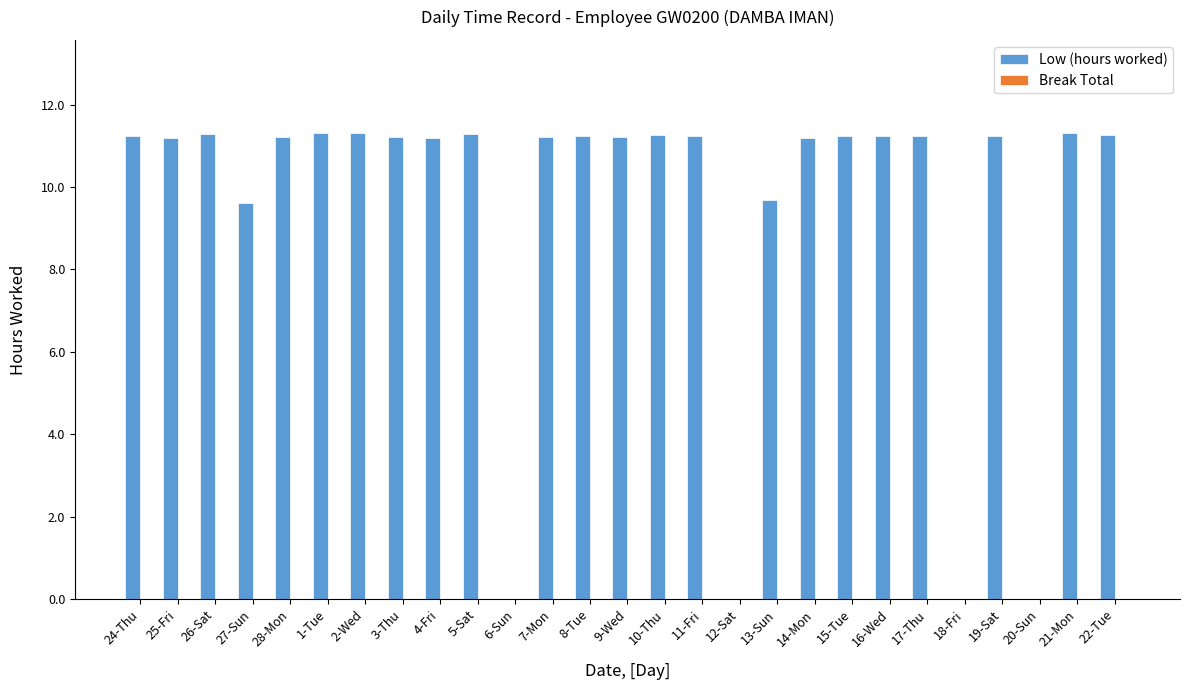

Where does the data first go above 11?

24-Thu